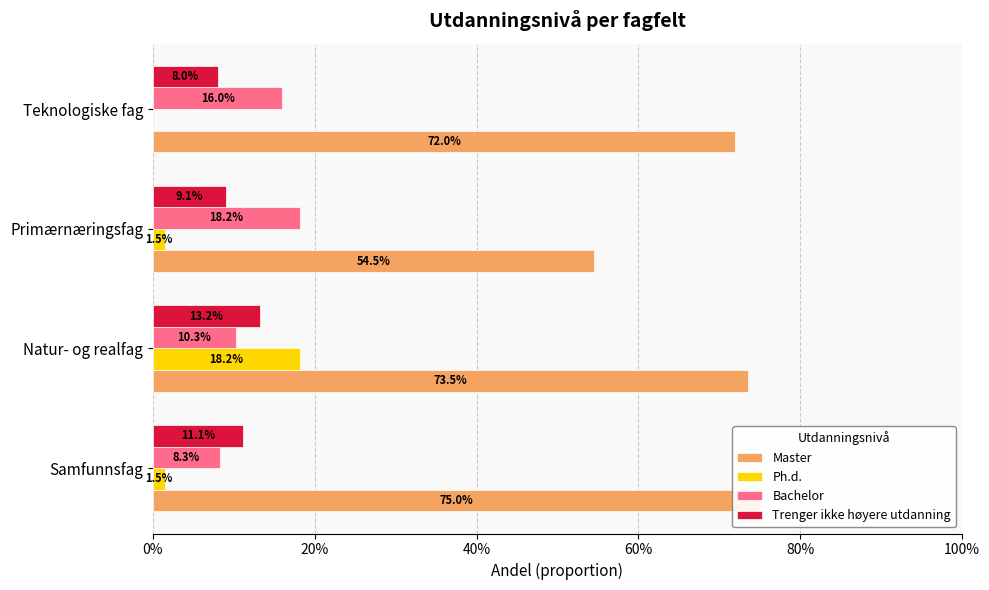

What is the value of the Trenger ikke høyere utdanning bar at the 3rd from the left?

0.1